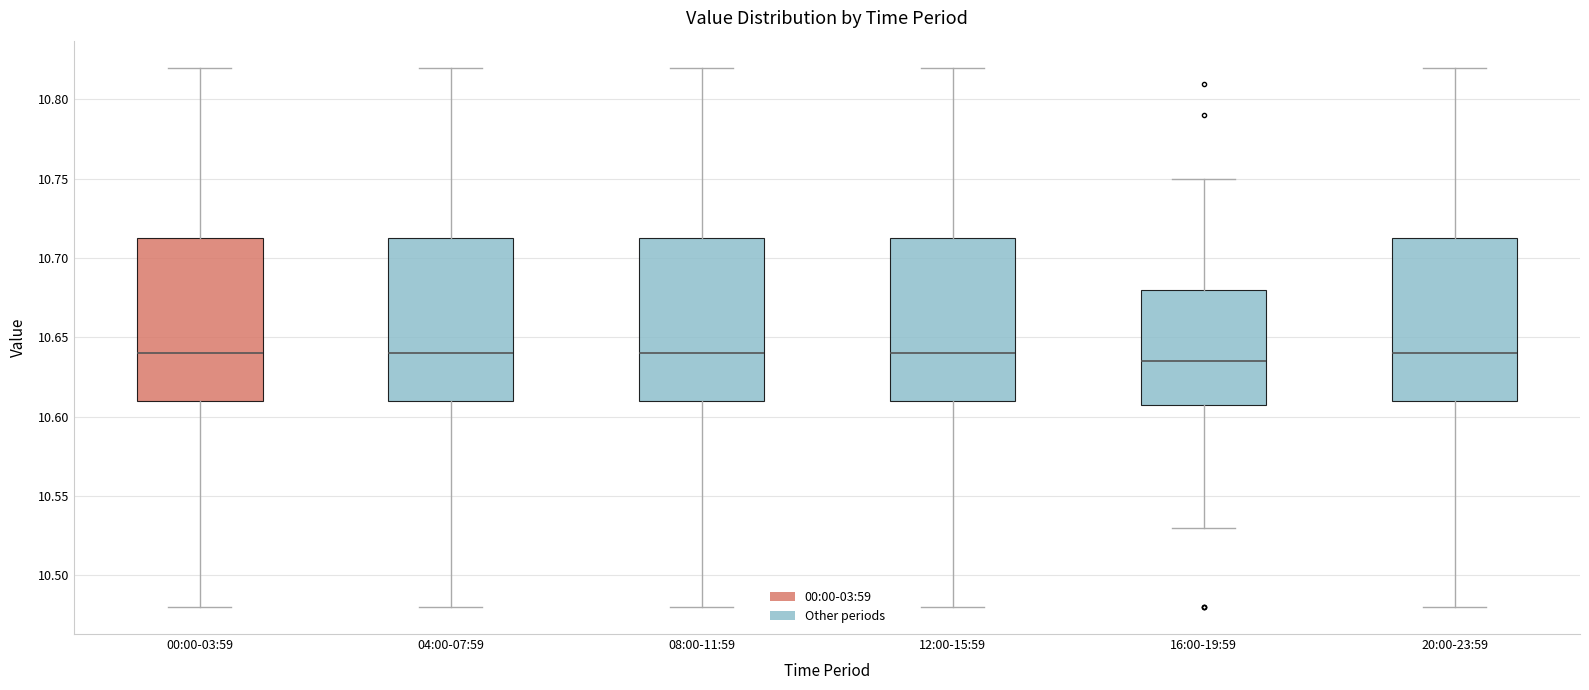

Reading left to right, transcribe this box plot: for each box, give where its median line is, the range the box spans, and where its two whiskers end, as read against the y-axis. The values are not printed on the chart, so give them approximately, as read against the axis.

00:00-03:59: median 10.640, box 10.610 to 10.715, whiskers 10.480 to 10.820
04:00-07:59: median 10.640, box 10.610 to 10.715, whiskers 10.480 to 10.820
08:00-11:59: median 10.640, box 10.610 to 10.715, whiskers 10.480 to 10.820
12:00-15:59: median 10.640, box 10.610 to 10.715, whiskers 10.480 to 10.820
16:00-19:59: median 10.635, box 10.610 to 10.680, whiskers 10.530 to 10.750
20:00-23:59: median 10.640, box 10.610 to 10.715, whiskers 10.480 to 10.820